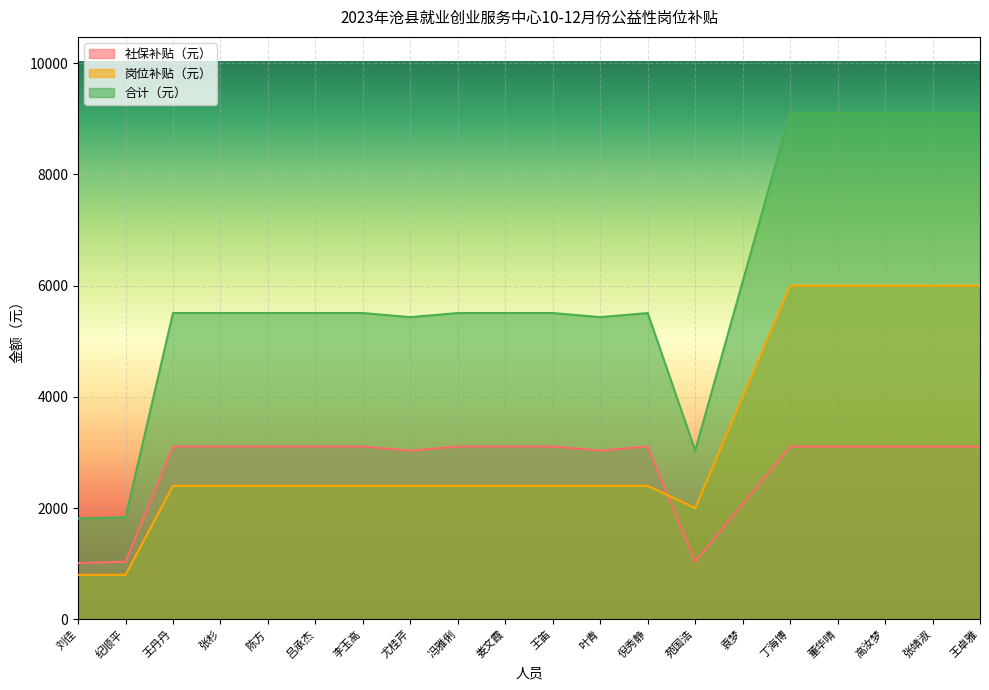

How many lines are shown in the chart?

3